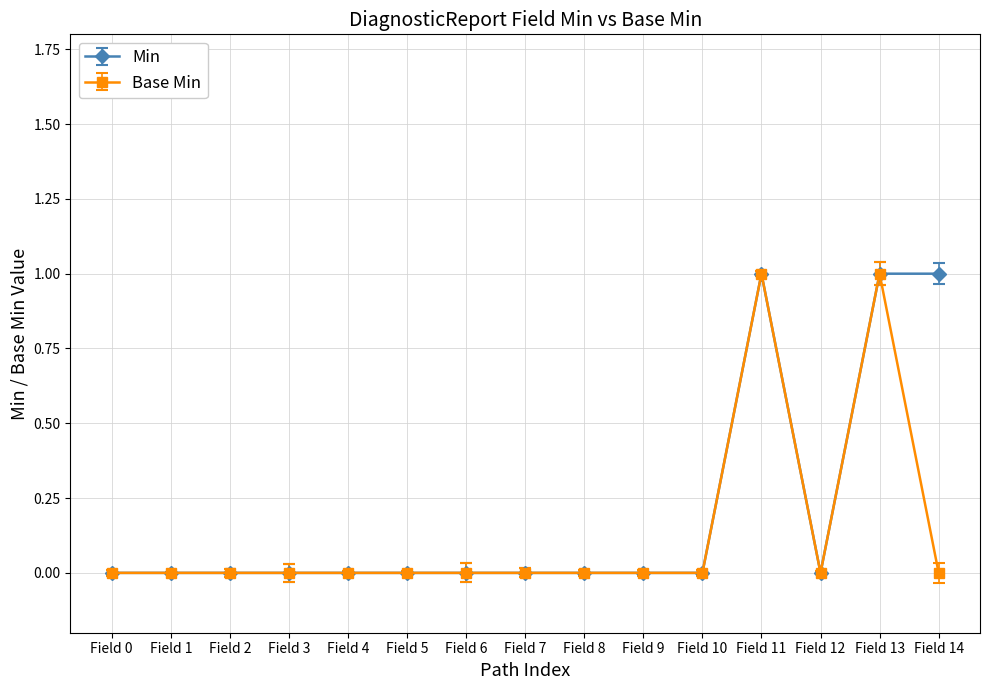

What is the value of the Base Min point at the 14th from the left?

1